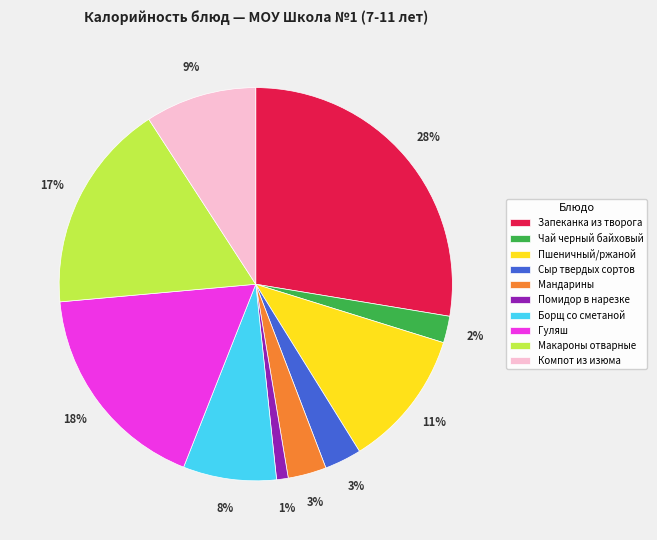

What percentage is the Запеканка из творога slice, to the nearest percent?

28%